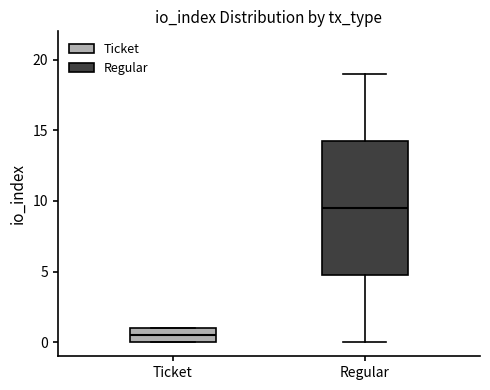

Where does the lower whisker of the box for Regular end on the y-axis? The values are not printed on the chart, so give them approximately, as read against the axis.

0.0